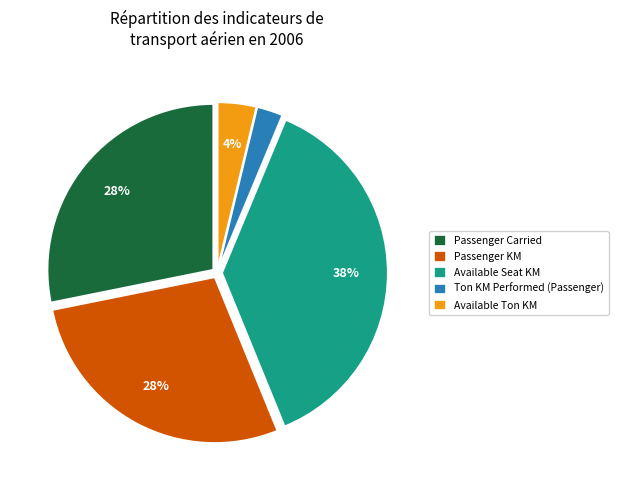

What is the smallest slice in the pie chart?

Ton KM Performed (Passenger)